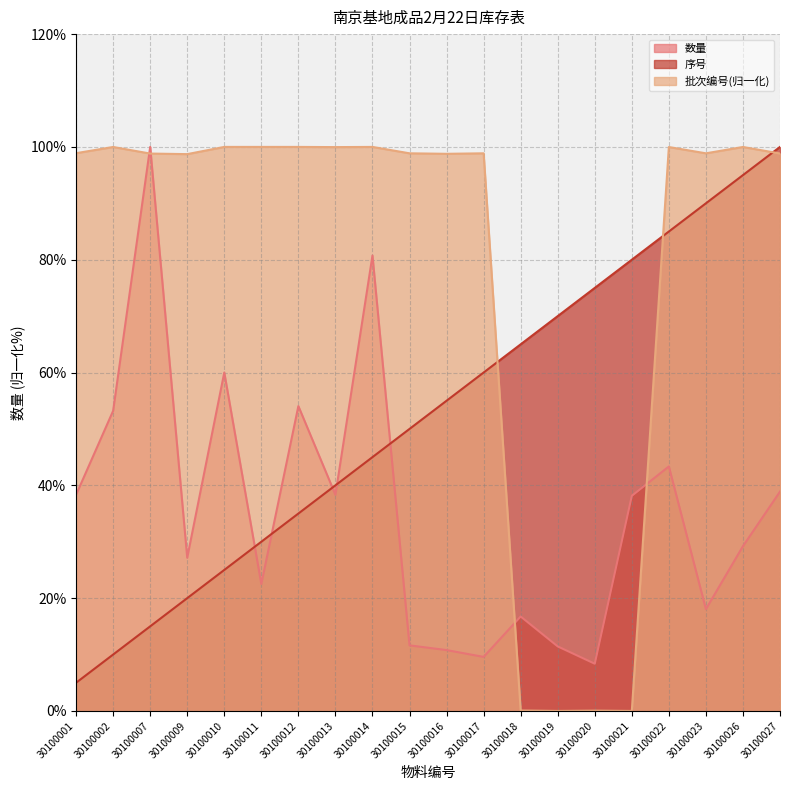

The value of 数量 at 30100021 is 67.5. True or false?

False